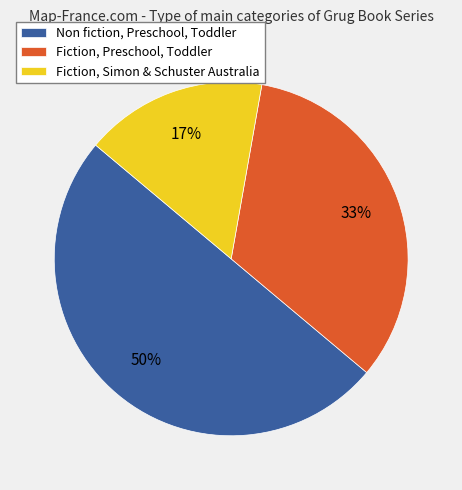

Is the sum of Fiction, Simon & Schuster Australia and Non fiction, Preschool, Toddler greater than half?

Yes